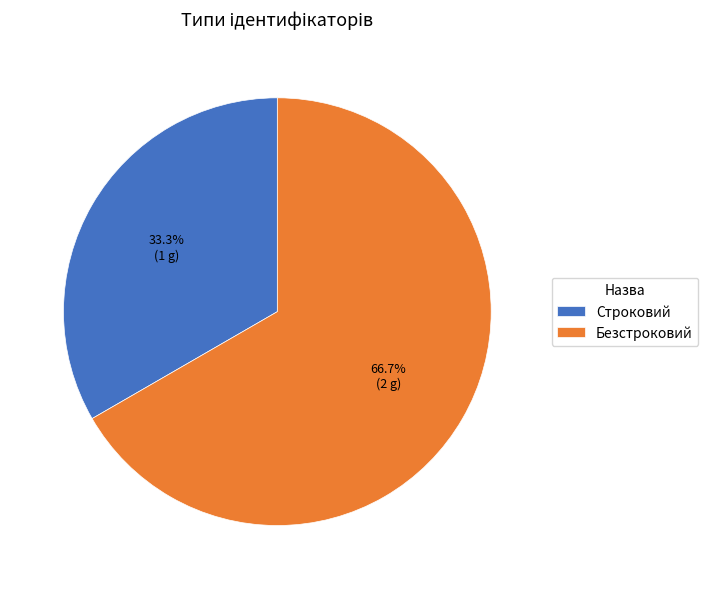

To the nearest percent, what portion does Безстроковий represent?

67%